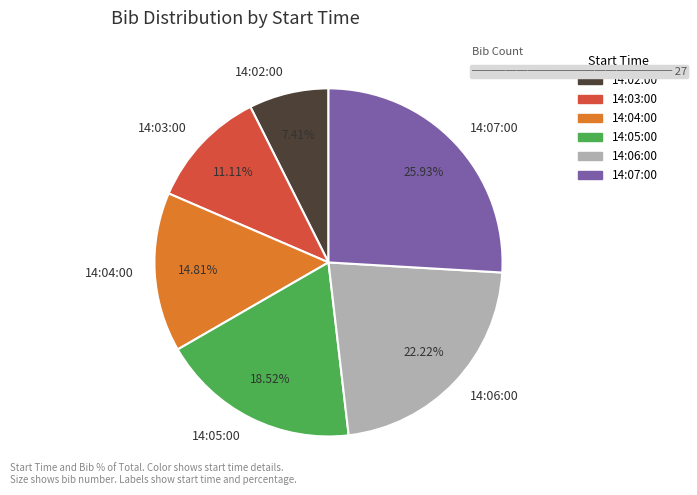

Is 14:07:00 the majority of the pie?

No